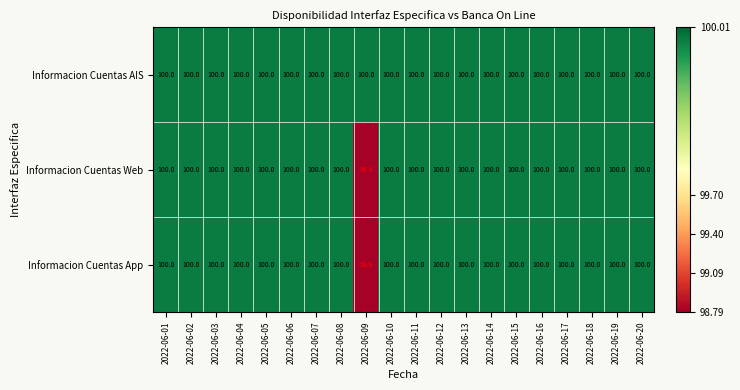

What is the total value across all series at 2022-06-16?

300.0